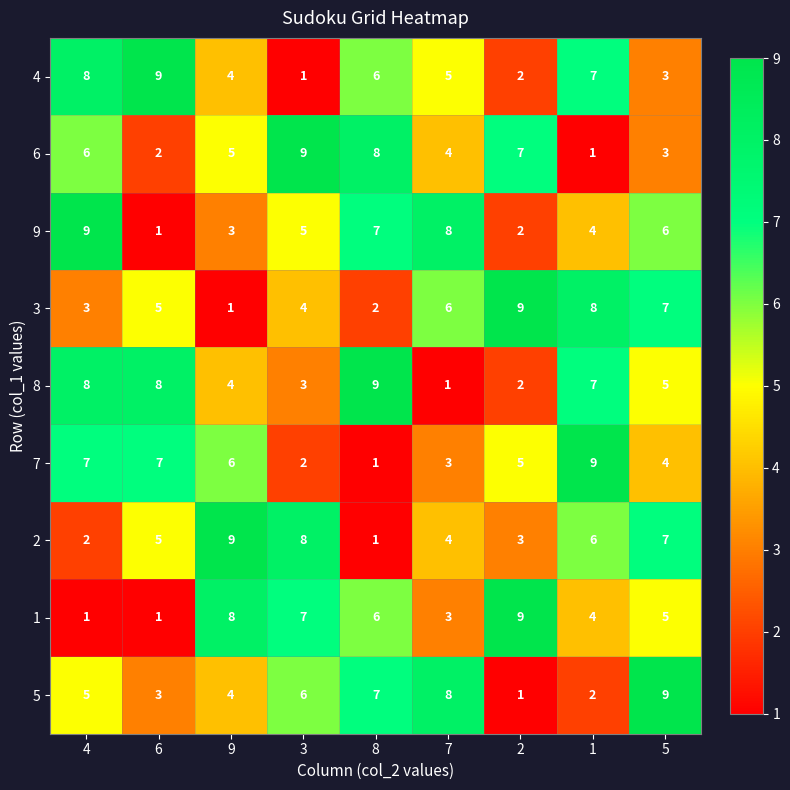

What is the difference between the highest and lowest values at 2?

8